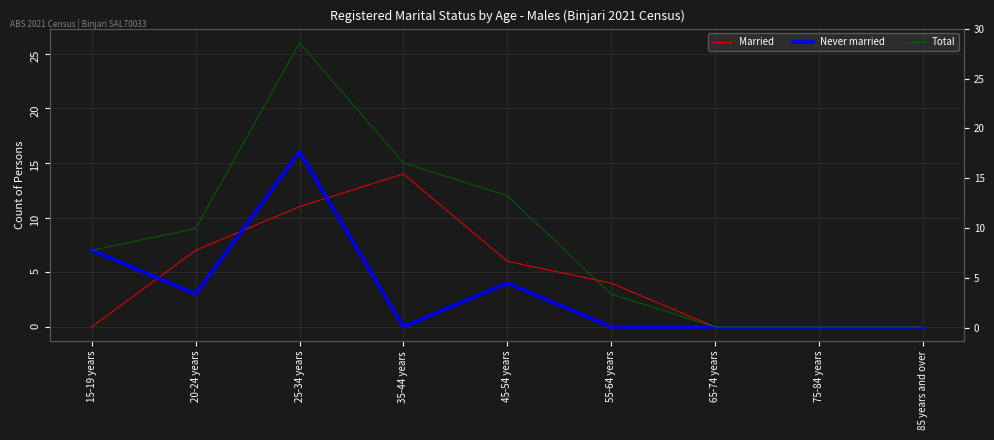

What is the total value across all series at 15-19 years?

14